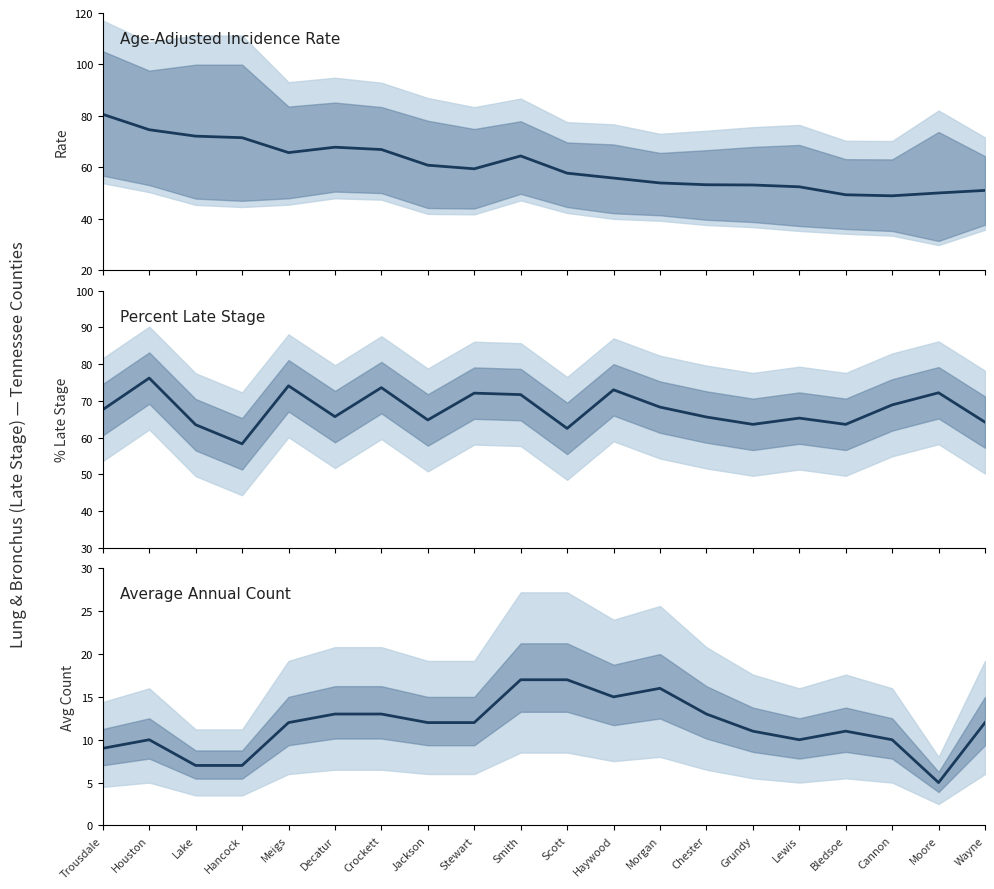

Is this an area chart (filled region under the line)?

No